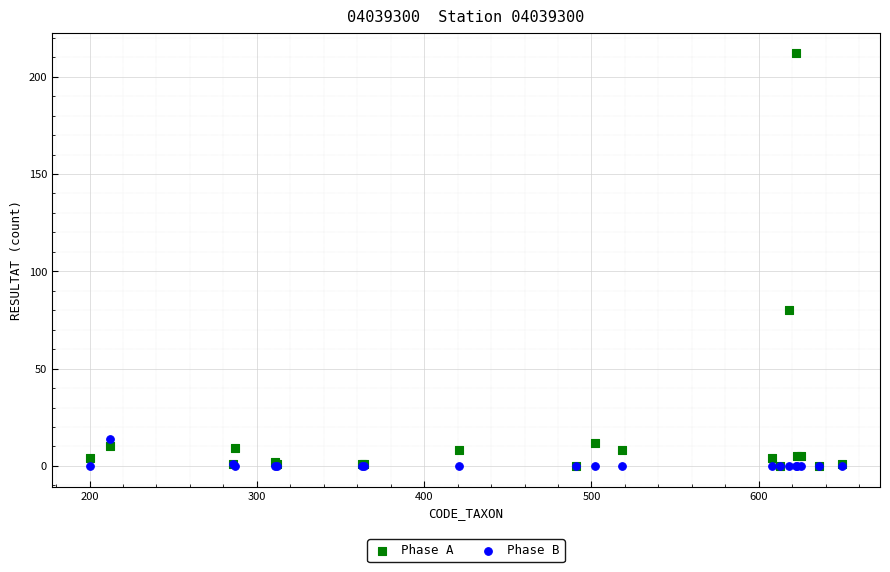

Which series has the widest spread of Y values?

Phase A